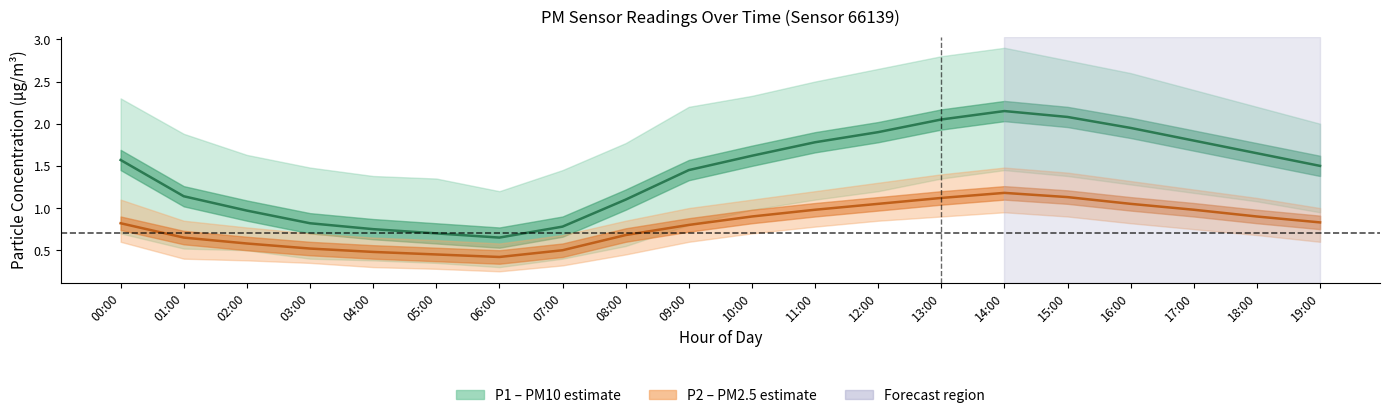

Reading left to right, transcribe all the data shown in this chart.

P1 (PM10): 00:00=1.6	01:00=1.1	02:00=1.0	03:00=0.8	04:00=0.8	05:00=0.7	06:00=0.7	07:00=0.8	08:00=1.1	09:00=1.4	10:00=1.6	11:00=1.8	12:00=1.9	13:00=2.0	14:00=2.1	15:00=2.1	16:00=1.9	17:00=1.8	18:00=1.6	19:00=1.5
P2 (PM2.5): 00:00=0.8	01:00=0.7	02:00=0.6	03:00=0.5	04:00=0.5	05:00=0.5	06:00=0.4	07:00=0.5	08:00=0.7	09:00=0.8	10:00=0.9	11:00=1.0	12:00=1.1	13:00=1.1	14:00=1.2	15:00=1.1	16:00=1.1	17:00=1.0	18:00=0.9	19:00=0.8